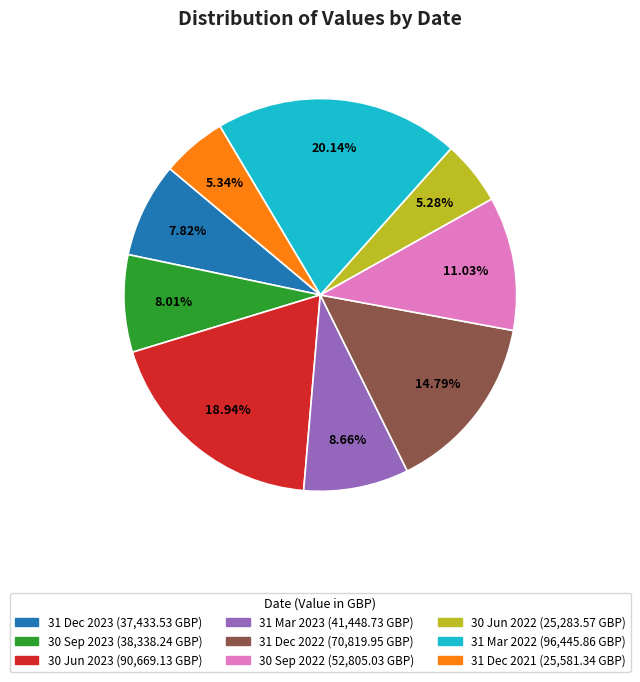

What percentage do 30 Jun 2023 and 31 Dec 2022 together represent?

33.7%